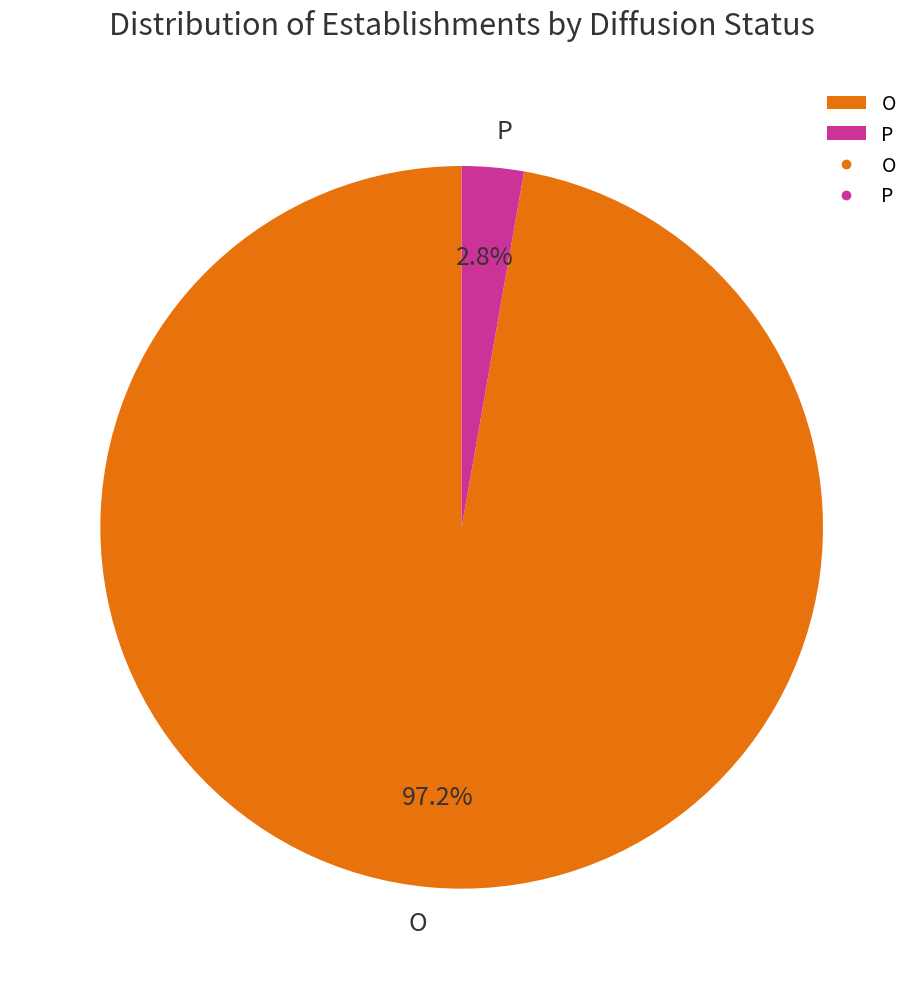

To the nearest percent, what is the difference between the largest and smallest slice percentages?

94%